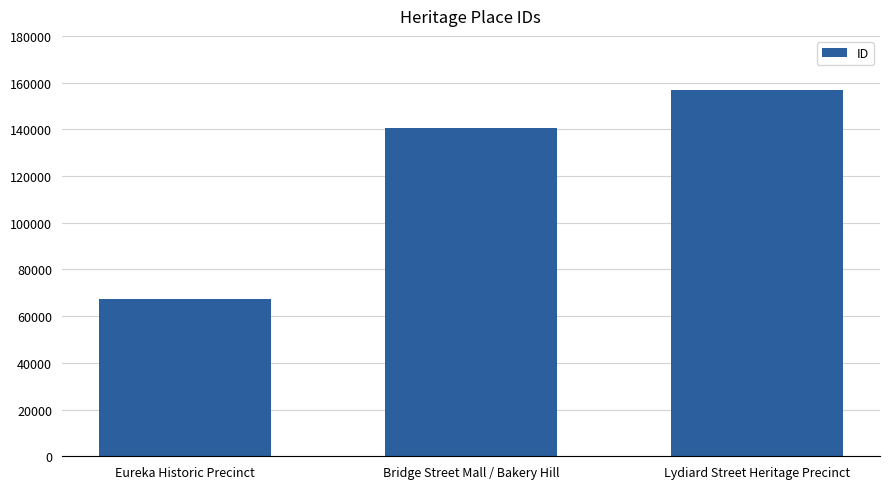

What is the minimum value shown in the chart?

67343